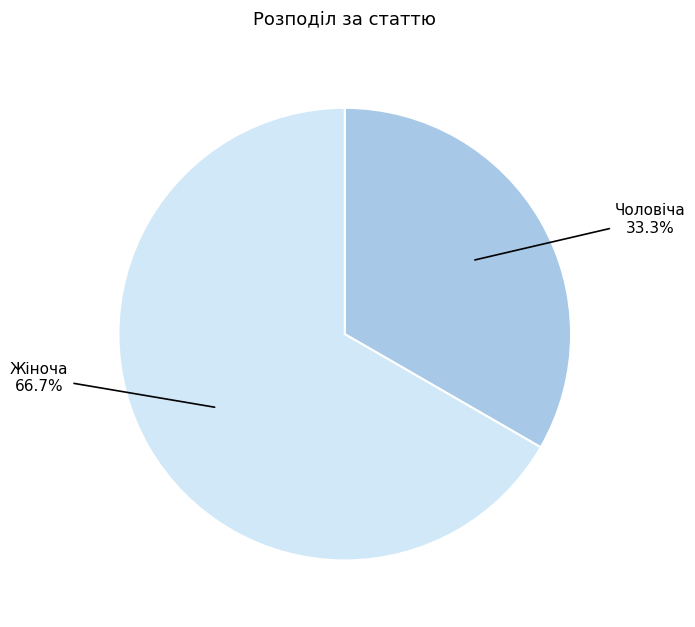

To the nearest percent, what portion does Жіноча represent?

67%